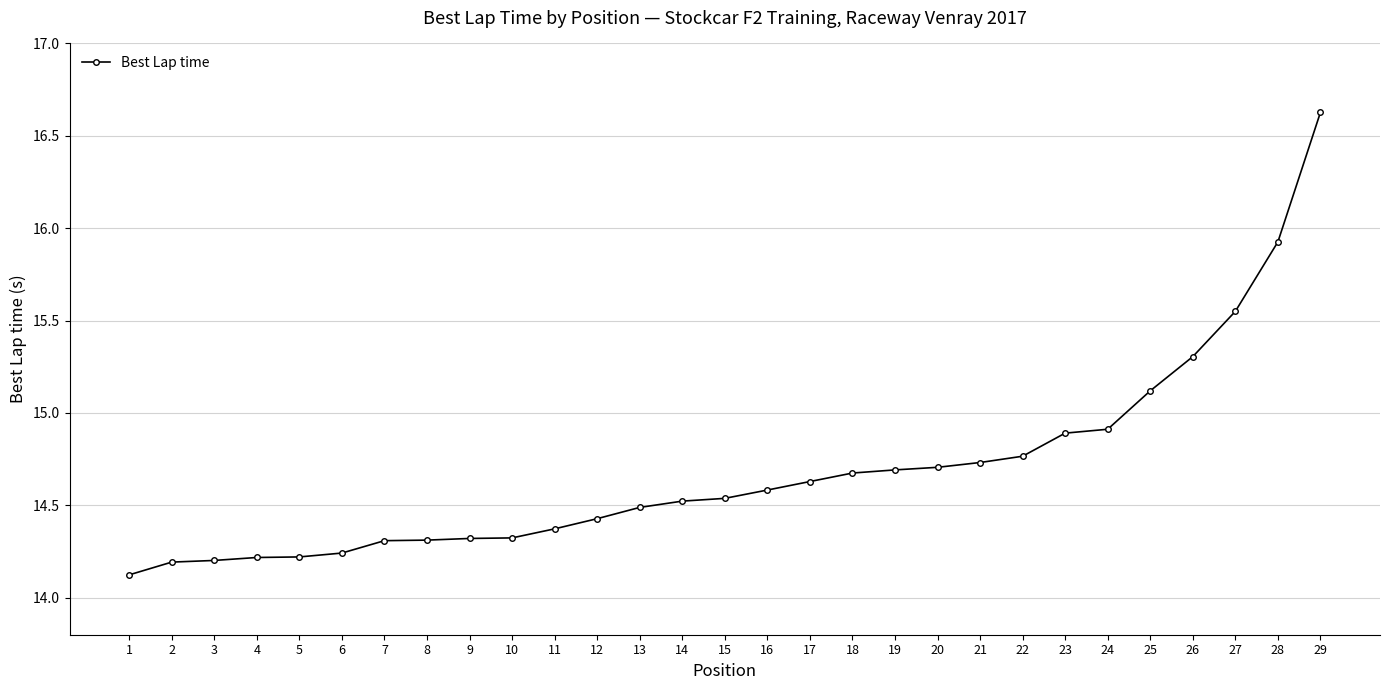

Count the number of categories in the chart.

29